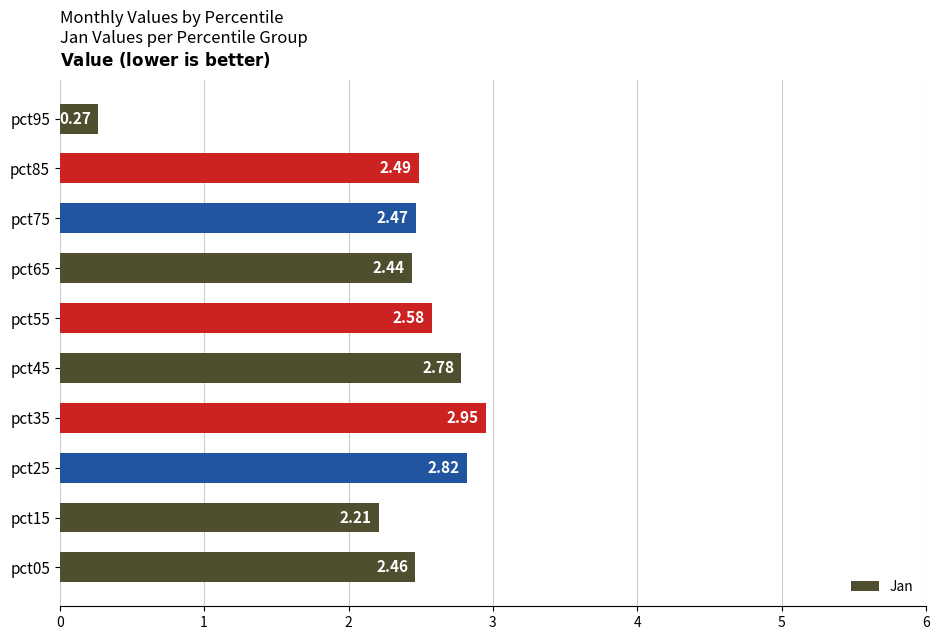

What is the sum of all values?

23.5